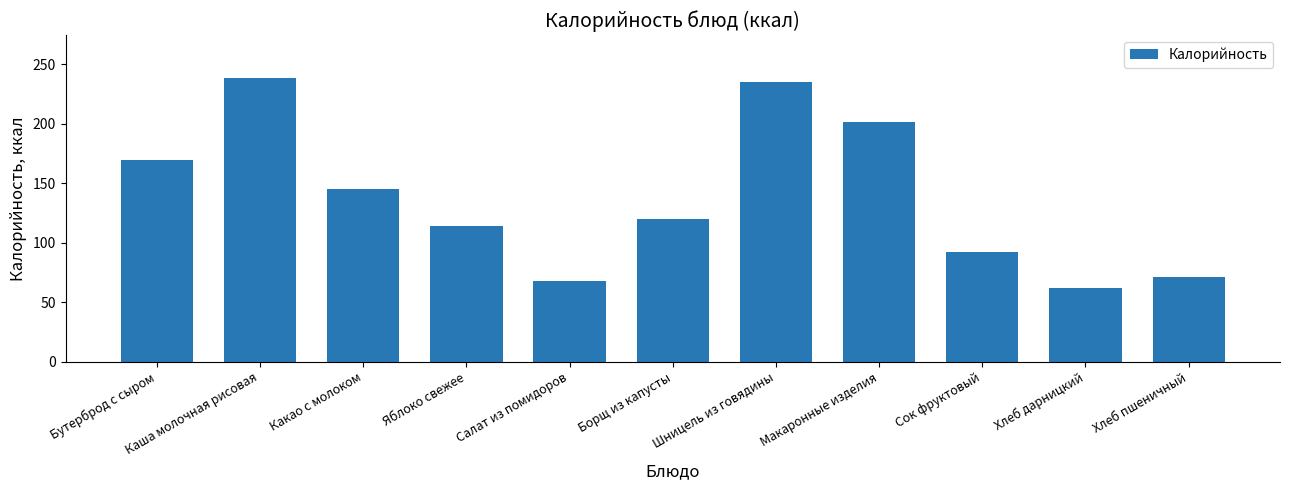

What is the difference between the values at Каша молочная рисовая and Хлеб дарницкий?

176.7